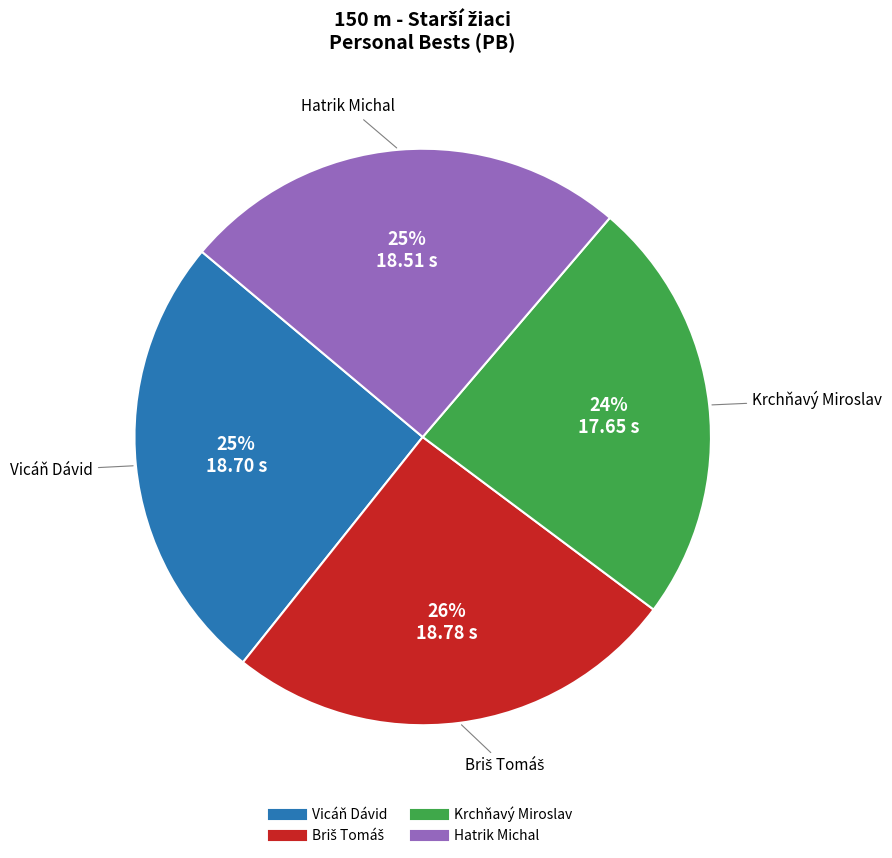

To the nearest percent, what is the difference between the largest and smallest slice percentages?

2%